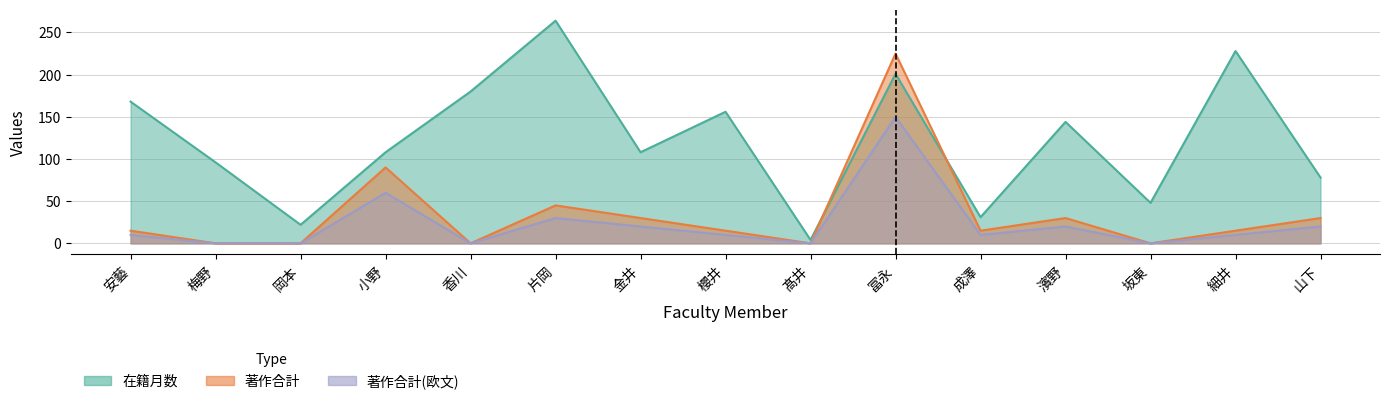

Between 岡本 and 冨永, which is larger?

冨永